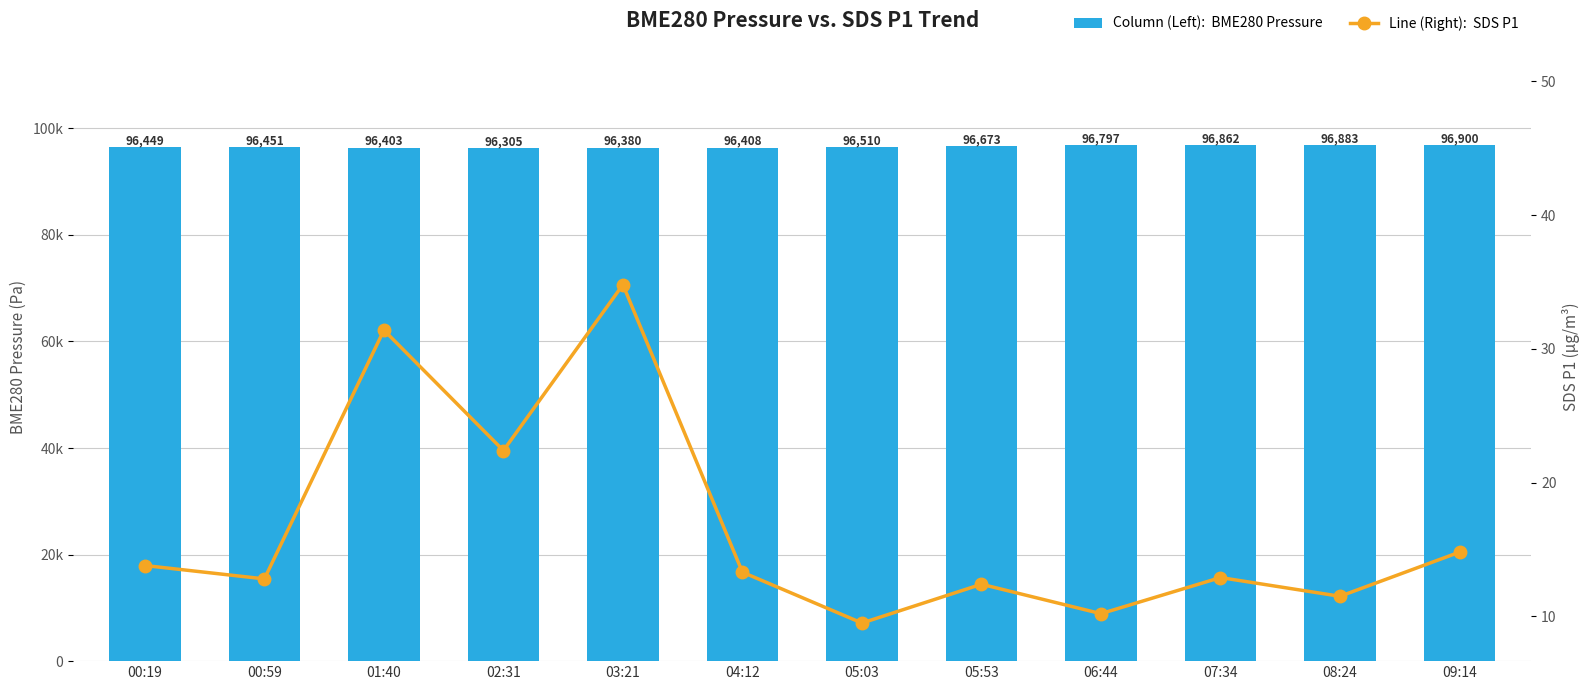

The value of SDS P1 (µg/m³) at 08:24 is 6.3. True or false?

False